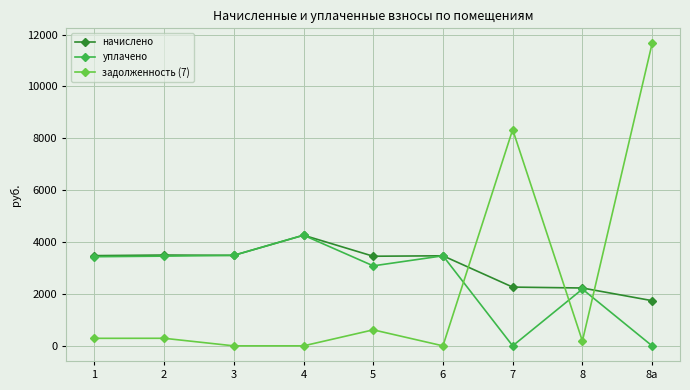

Which category has the highest value in the уплачено series?

4